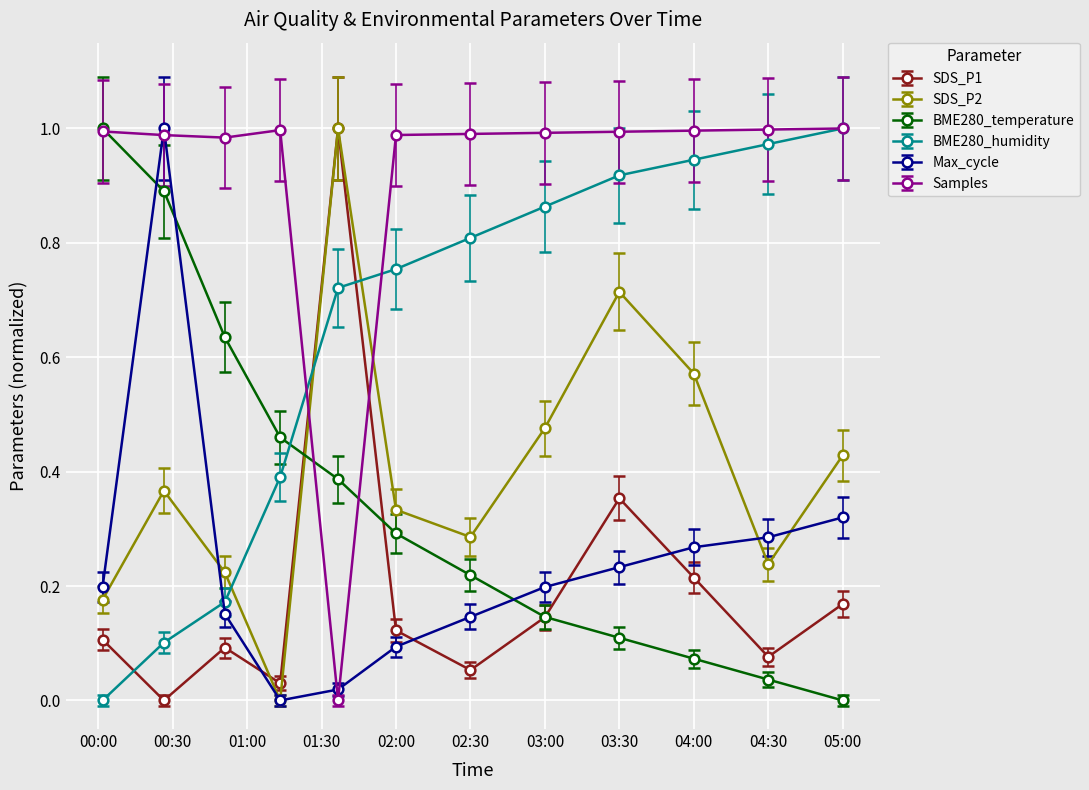

True or false: Samples and SDS_P1 intersect in this chart.

True